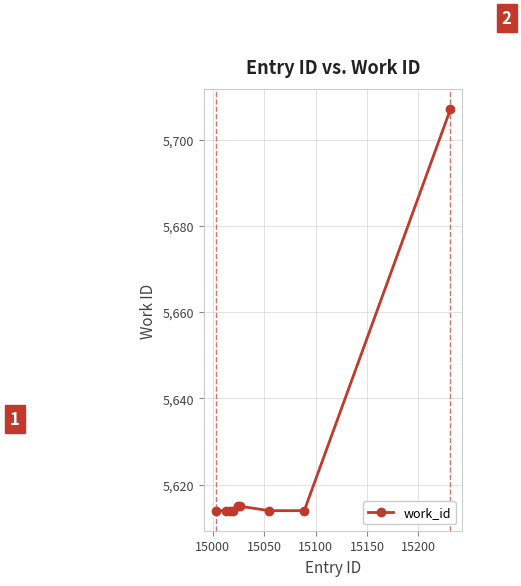

What is the difference between the second highest and second lowest values?

1